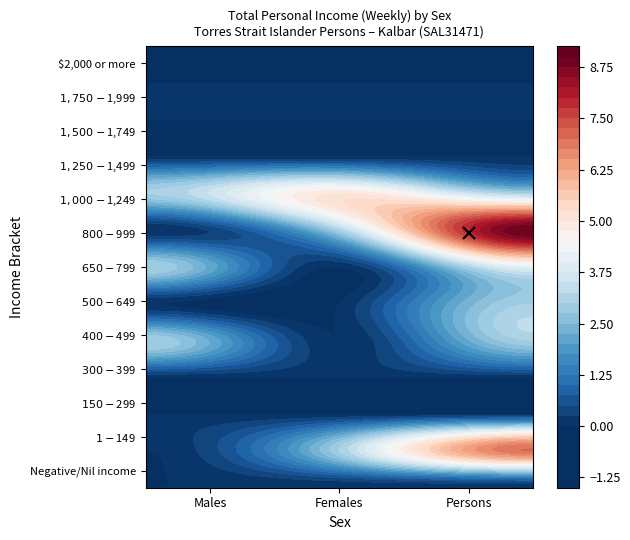

Count the number of data series in this chart.

13